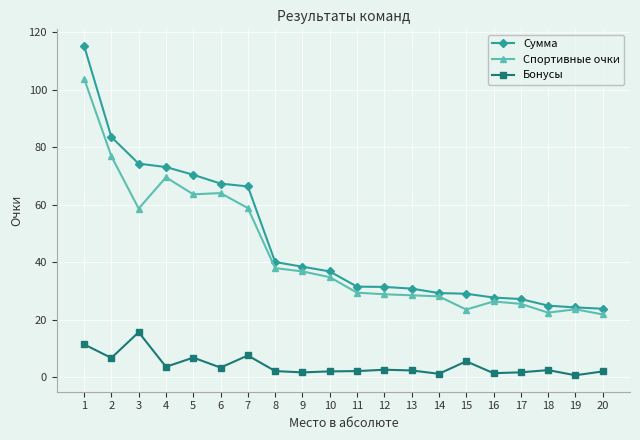

Which series has the largest total across all categories?

Сумма